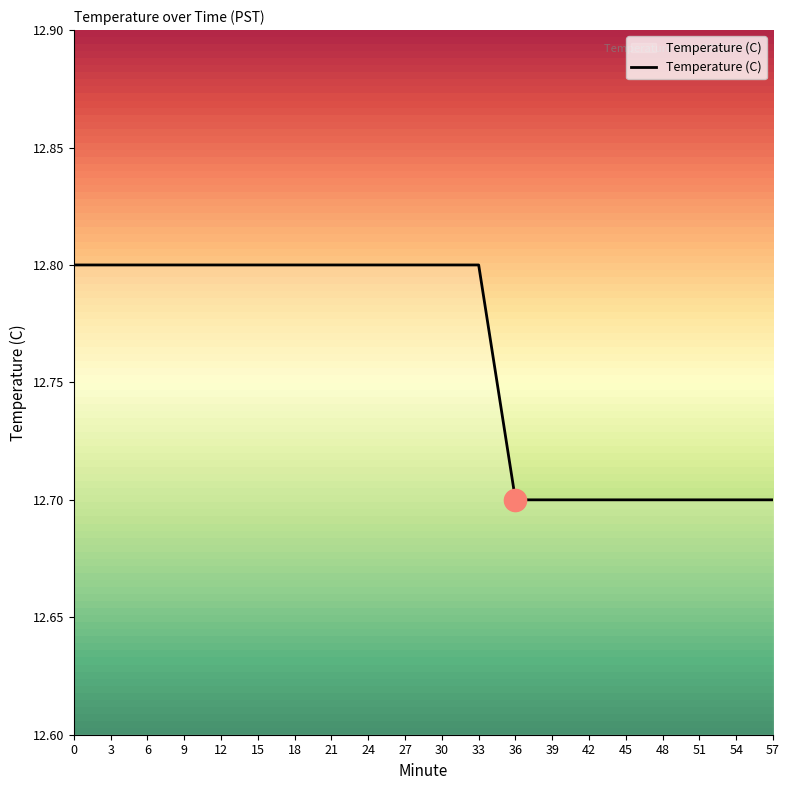

Between 33 and 36, which is larger?

33